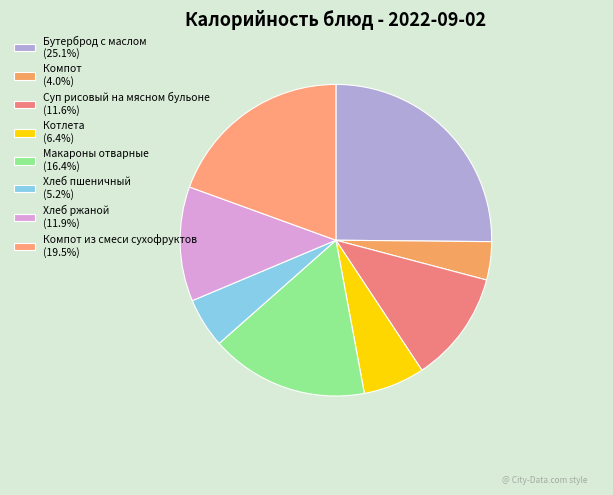

How many slices are in this pie chart?

8